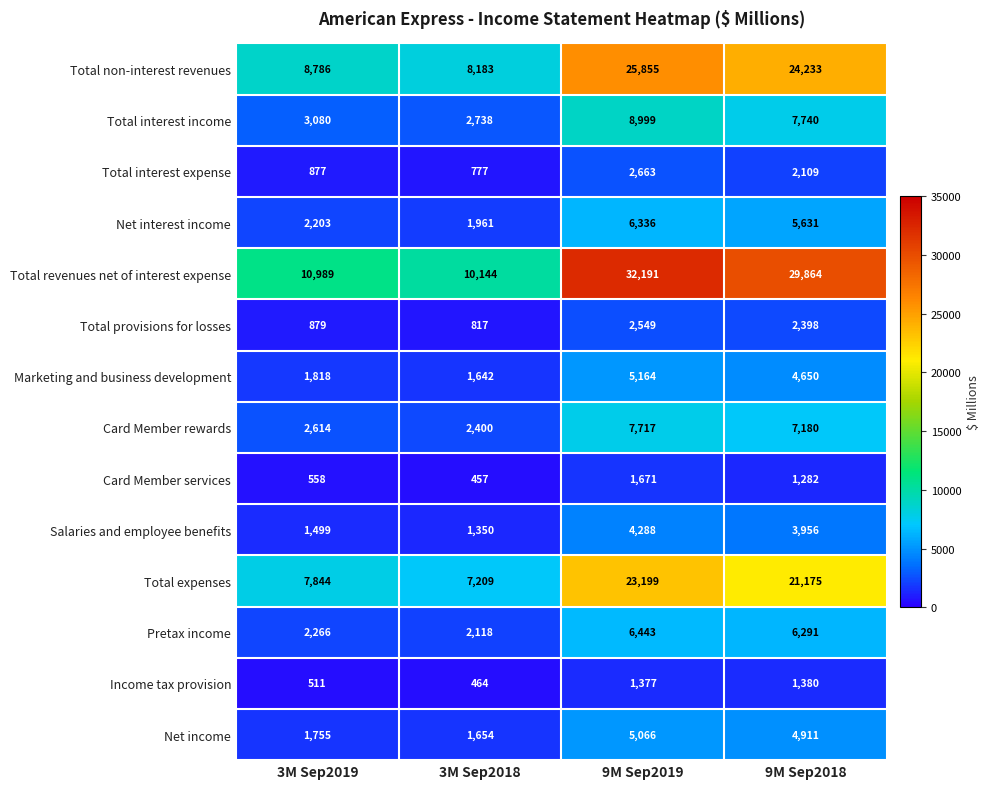

Between 3M Sep2019 and 9M Sep2018, which series saw the biggest shift?

Total revenues net of interest expense